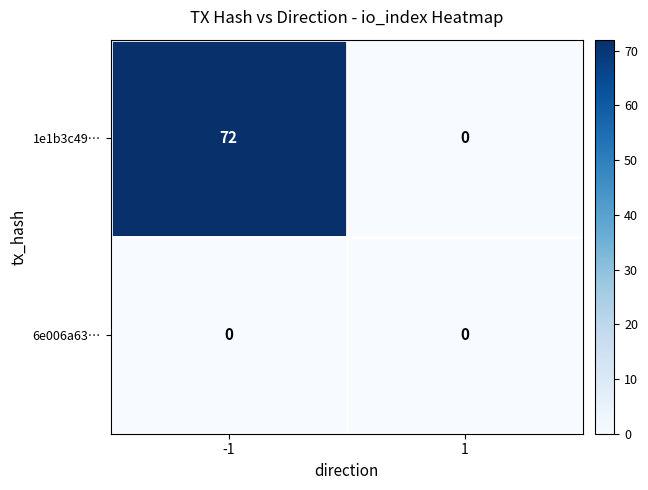

At which category is the sum across all series the highest?

-1